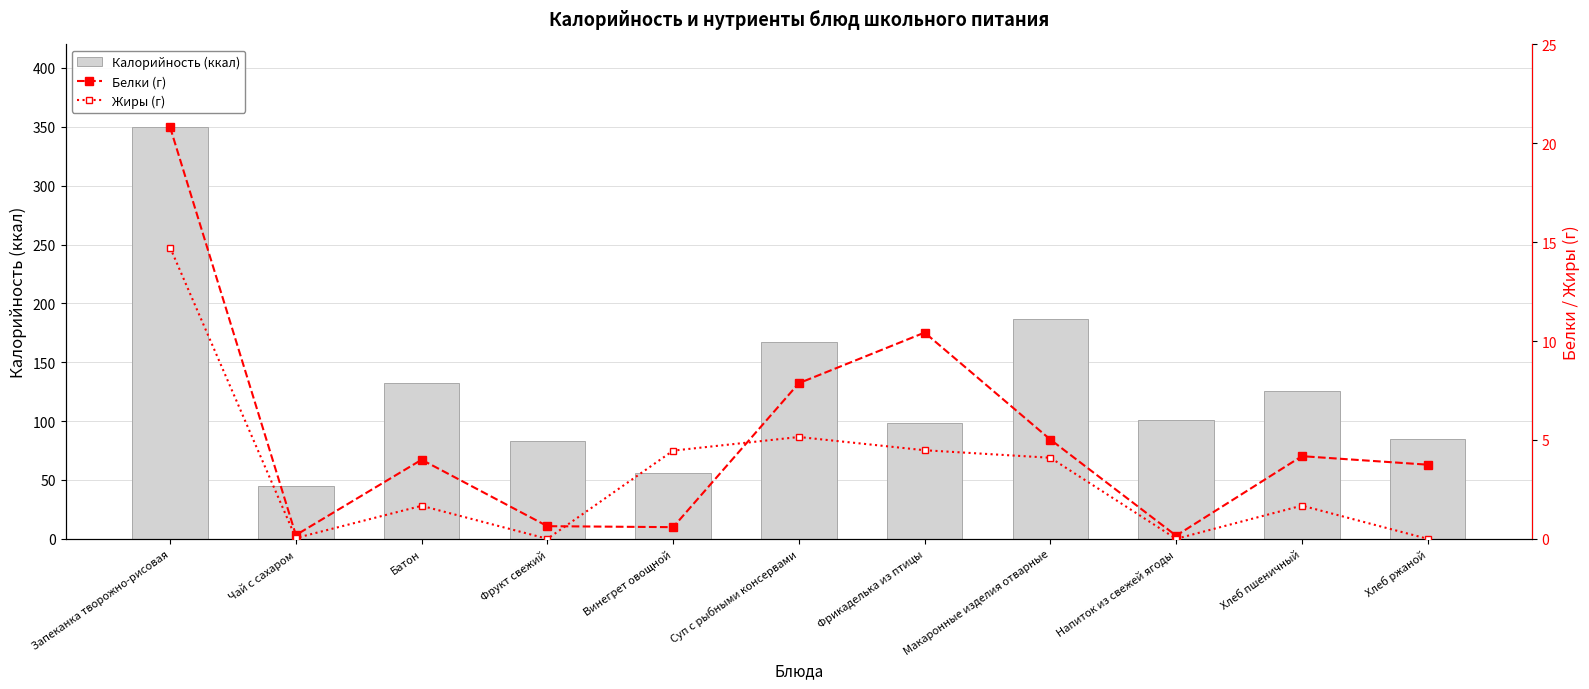

At which label is Жиры (г) closest to 7?

Суп с рыбными консервами